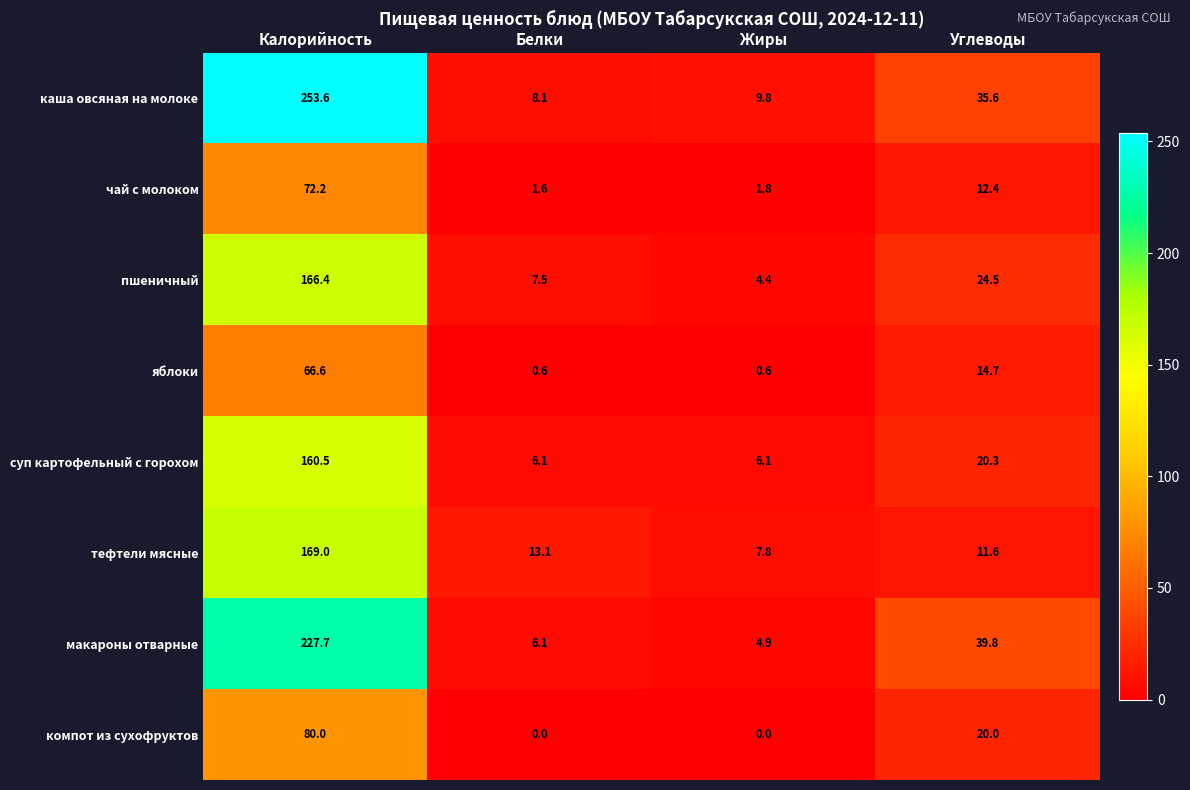

What is the average value of the пшеничный series?

50.7